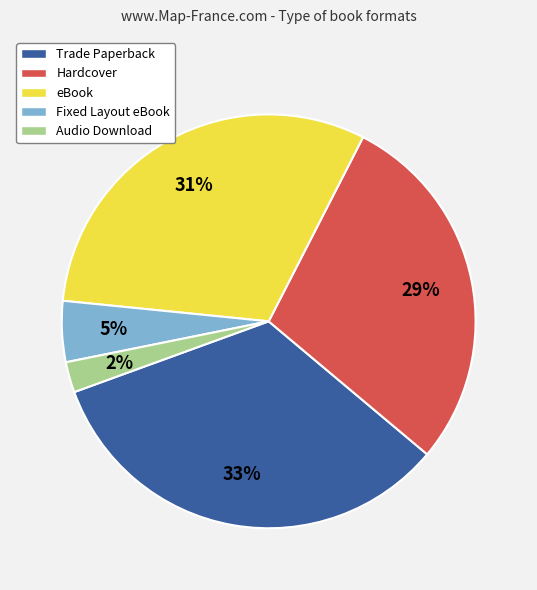

To the nearest percent, what portion does Audio Download represent?

2%